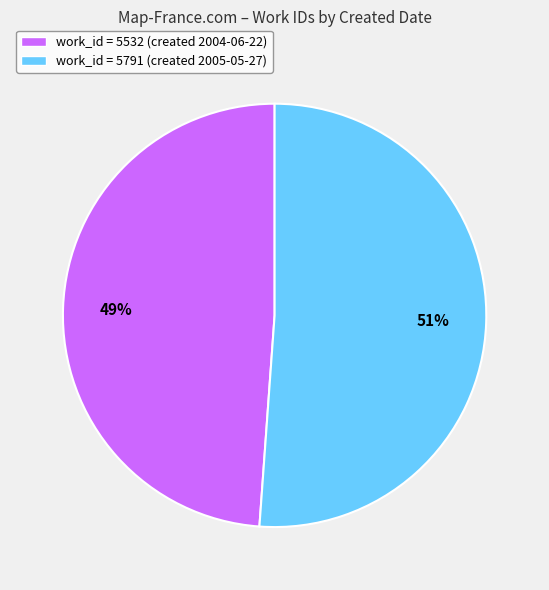

To the nearest percent, what is the difference between the largest and smallest slice percentages?

2%